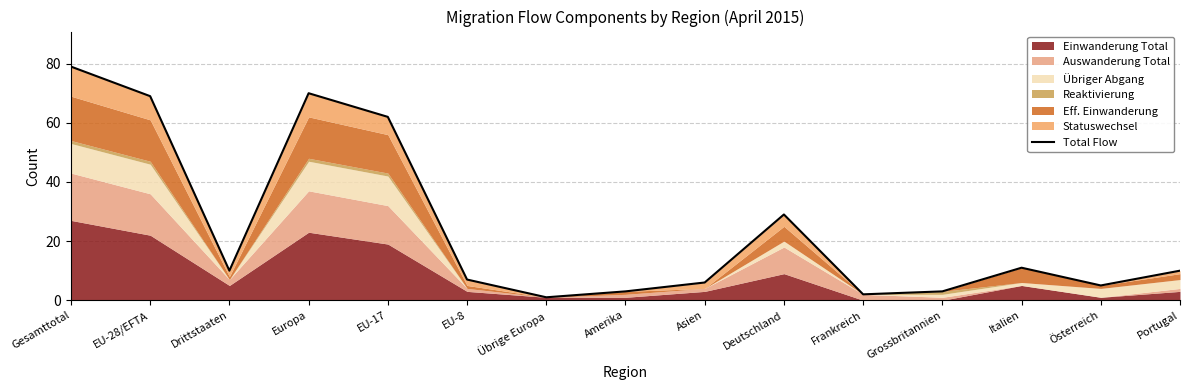

List the labels in order of value, largest first.

Gesamttotal, Europa, EU-28/EFTA, EU-17, Deutschland, Italien, Drittstaaten, Portugal, EU-8, Asien, Österreich, Amerika, Grossbritannien, Frankreich, Übrige Europa